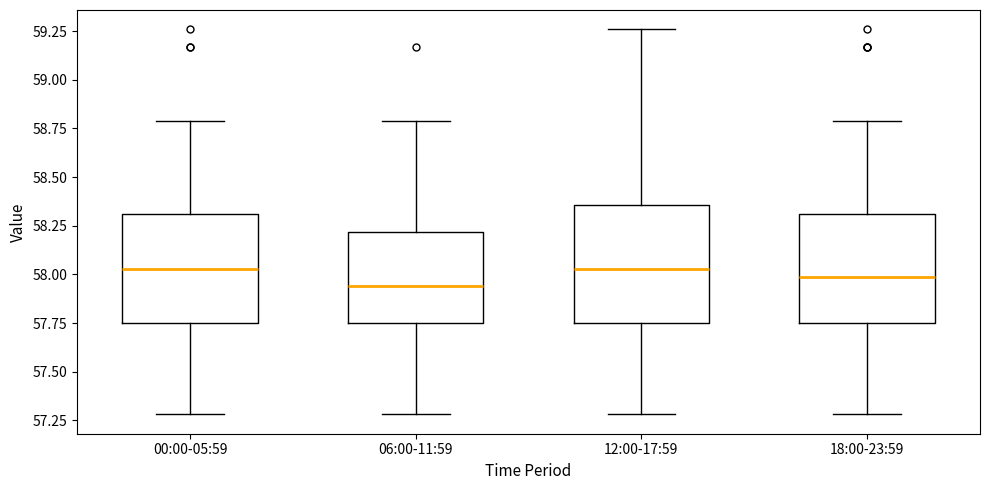

Reading left to right, transcribe this box plot: for each box, give where its median line is, the range the box spans, and where its two whiskers end, as read against the y-axis. The values are not printed on the chart, so give them approximately, as read against the axis.

00:00-05:59: median 58.05, box 57.75 to 58.30, whiskers 57.30 to 58.80
06:00-11:59: median 57.95, box 57.75 to 58.20, whiskers 57.30 to 58.80
12:00-17:59: median 58.05, box 57.75 to 58.35, whiskers 57.30 to 59.25
18:00-23:59: median 58.00, box 57.75 to 58.30, whiskers 57.30 to 58.80